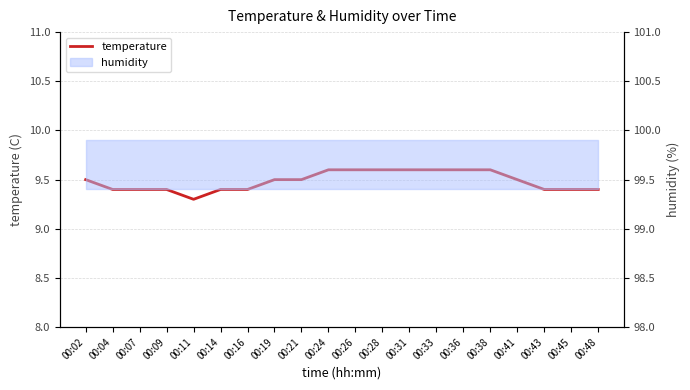

Reading left to right, extract all data points from this chart.

9.5	9.4	9.4	9.4	9.3	9.4	9.4	9.5	9.5	9.6	9.6	9.6	9.6	9.6	9.6	9.6	9.5	9.4	9.4	9.4